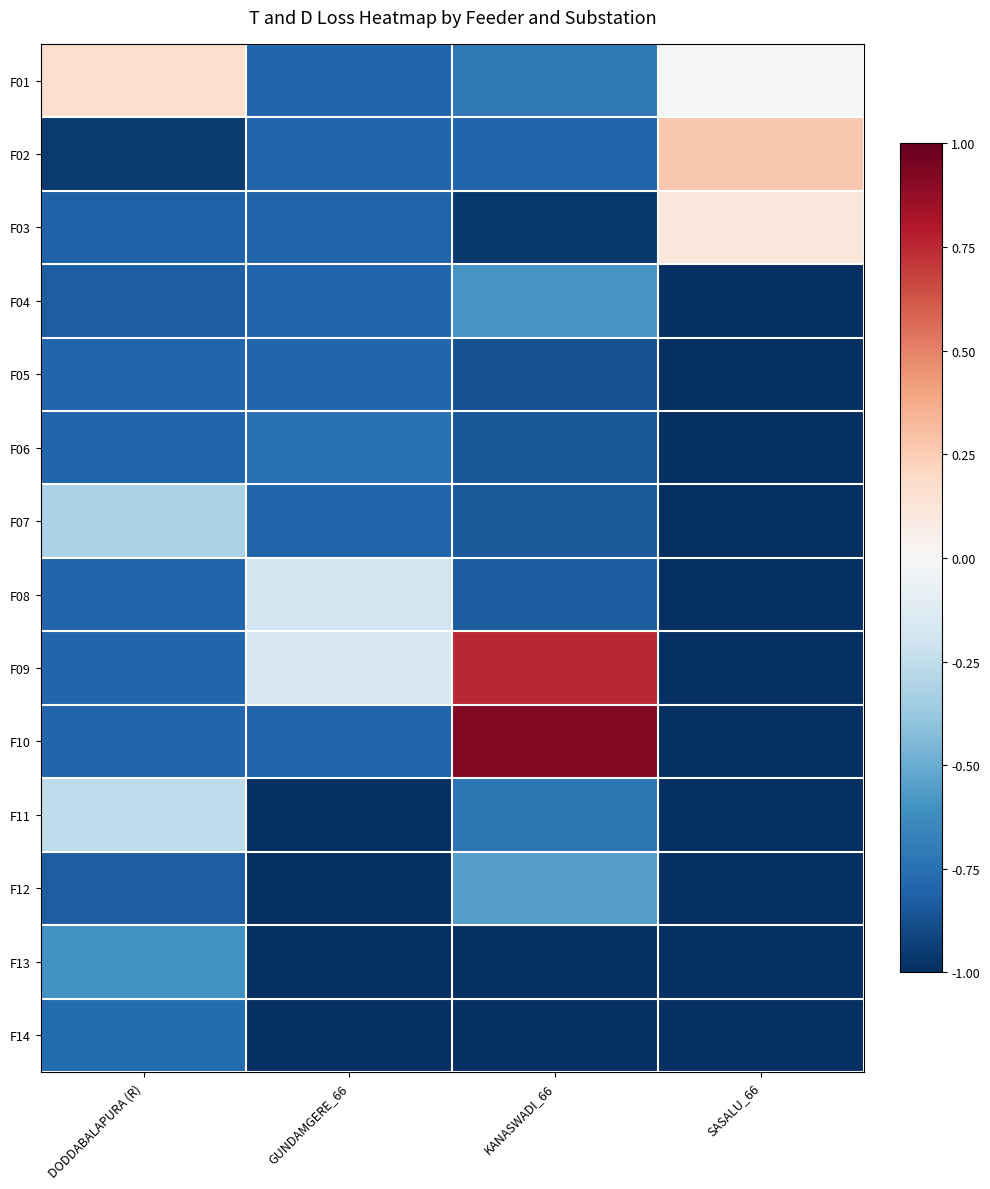

What is the spread (max minus min) of values at SASALU_66?

1.3